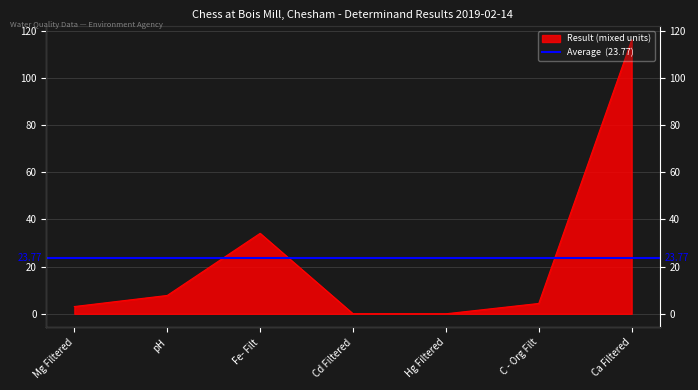

What is the label of the 4th point from the right?

Cd Filtered